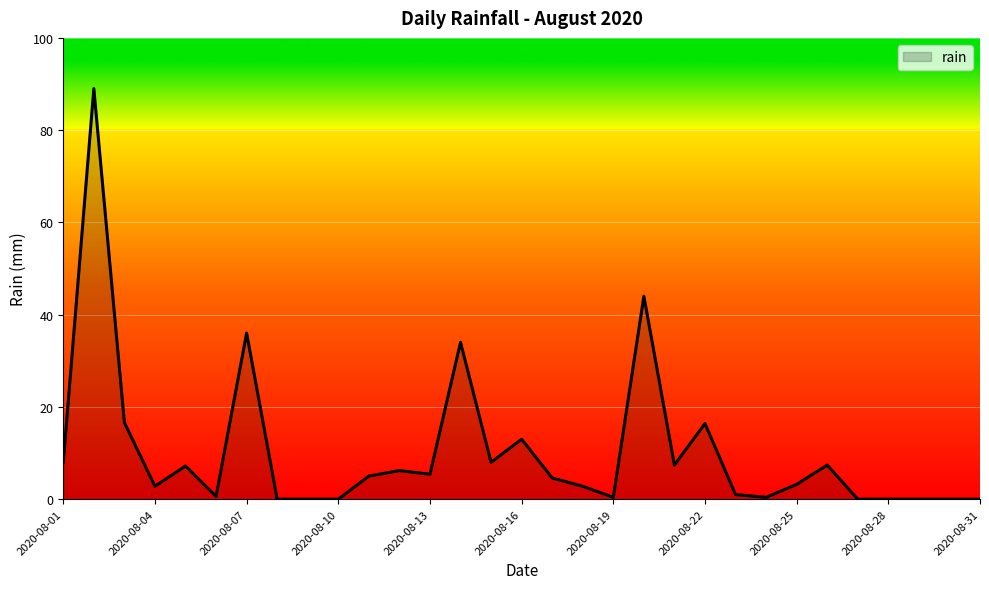

What is the maximum value shown in the chart?

89.0